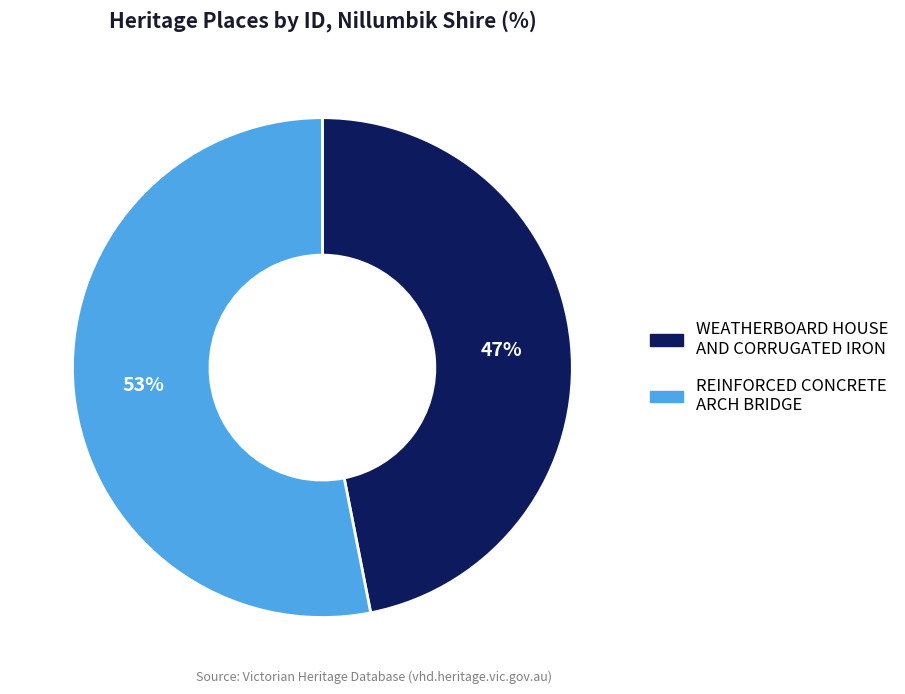

Does REINFORCED CONCRETE ARCH BRIDGE account for over 50% of the chart?

Yes